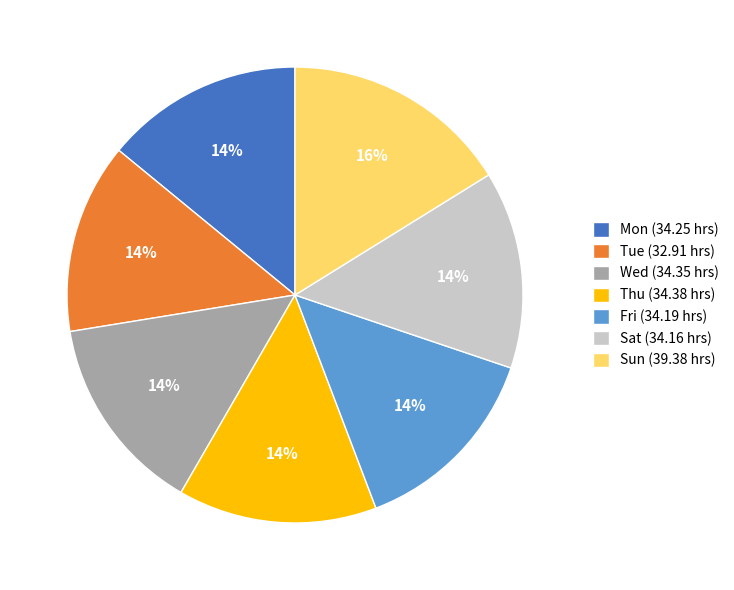

To the nearest percent, what is the difference between the Sun (39.38 hrs) and Wed (34.35 hrs) slice percentages?

2%